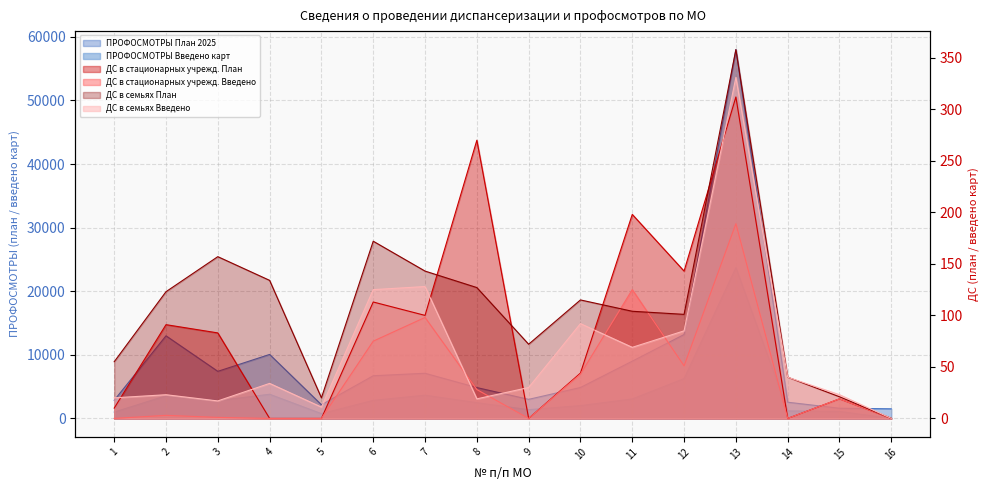

Where is ДС в стационарных учрежд. Введено nearest to the value 94?

7